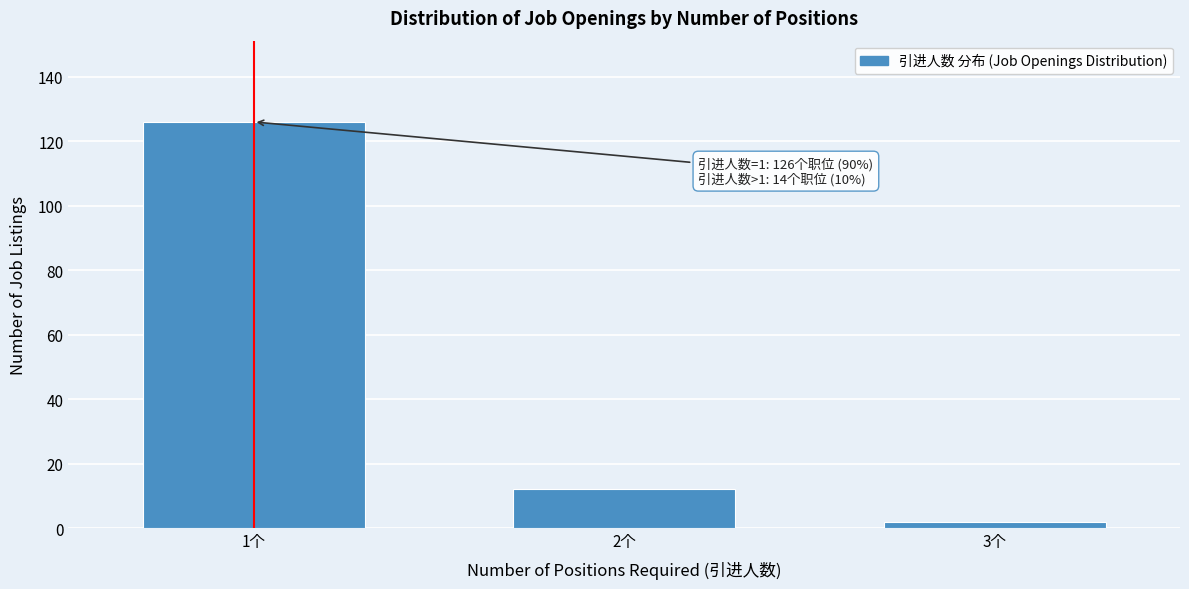

Reading right to left, list all the values displayed in this chart.

2	12	126